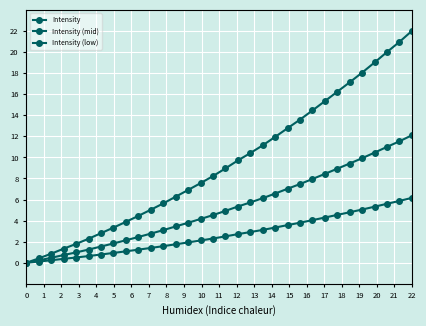

Reading left to right, extract all data points from this chart.

Intensity: 0.0	0.4	0.9	1.3	1.8	2.3	2.8	3.3	3.9	4.4	5.0	5.6	6.3	6.9	7.6	8.2	9.0	9.7	10.4	11.1	11.9	12.8	13.6	14.5	15.3	16.2	17.1	18.1	19.0	20.0	21.0	22.0
Intensity (mid): 0.0	0.2	0.5	0.7	1.0	1.3	1.5	1.8	2.1	2.4	2.8	3.1	3.4	3.8	4.2	4.5	4.9	5.3	5.7	6.1	6.6	7.0	7.5	8.0	8.4	8.9	9.4	9.9	10.5	11.0	11.5	12.1
Intensity (low): 0.0	0.1	0.2	0.4	0.5	0.6	0.8	0.9	1.1	1.2	1.4	1.6	1.8	1.9	2.1	2.3	2.5	2.7	2.9	3.1	3.3	3.6	3.8	4.0	4.3	4.5	4.8	5.1	5.3	5.6	5.9	6.2